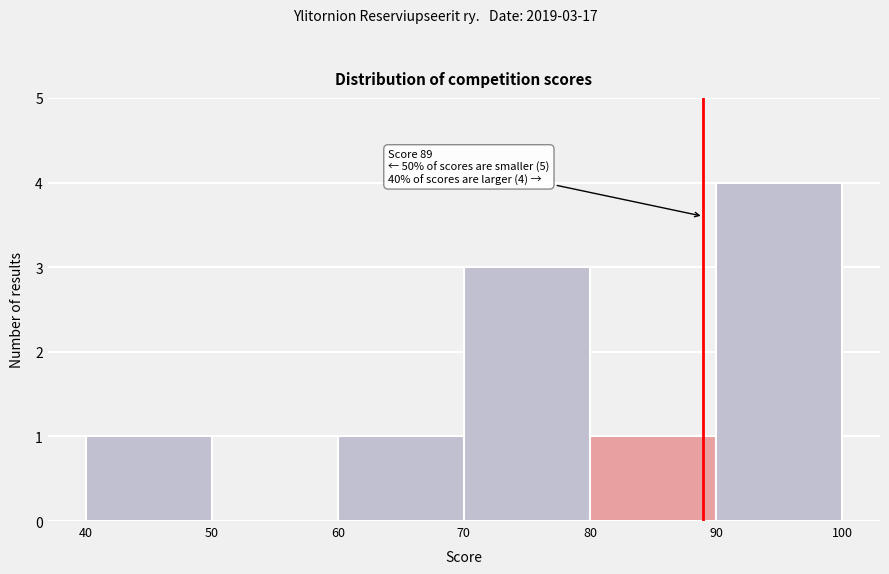

Which range on the x-axis has the tallest bar?

90 to 100